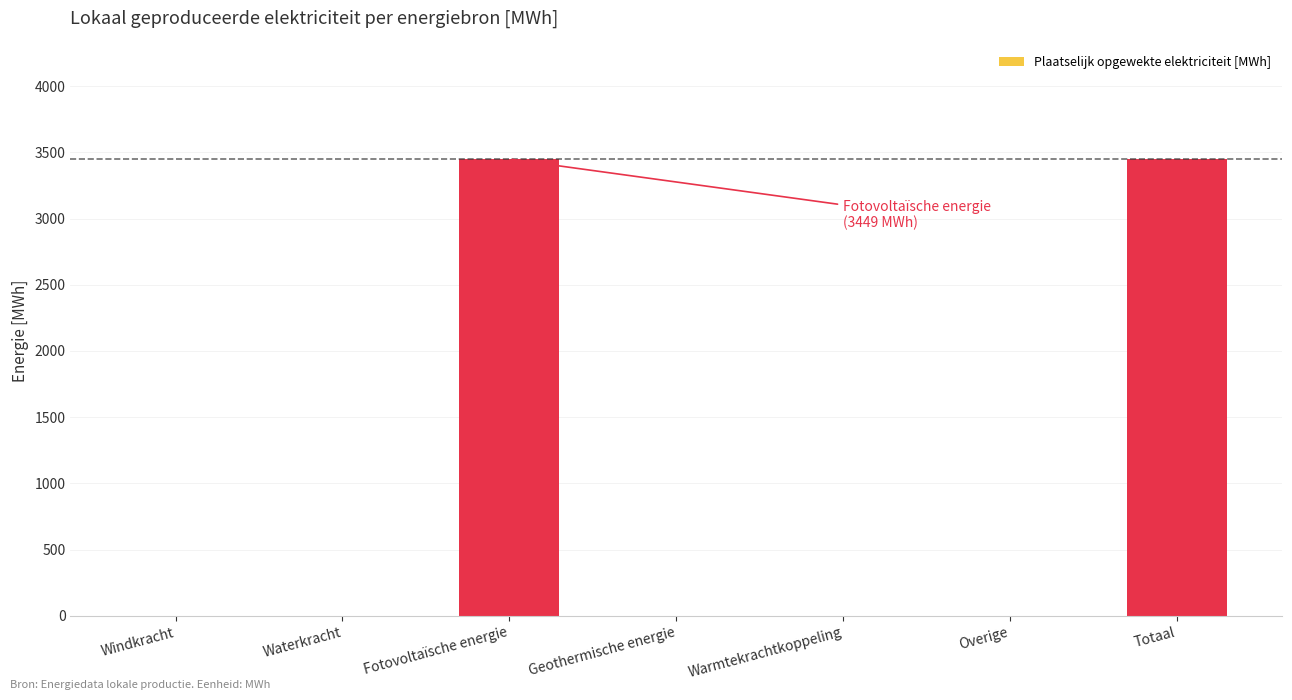

Reading right to left, list all the values displayed in this chart.

Totaal=3449.2	Overige=0.0	Warmtekrachtkoppeling=0.0	Geothermische energie=0.0	Fotovoltaïsche energie=3449.2	Waterkracht=0.0	Windkracht=0.0